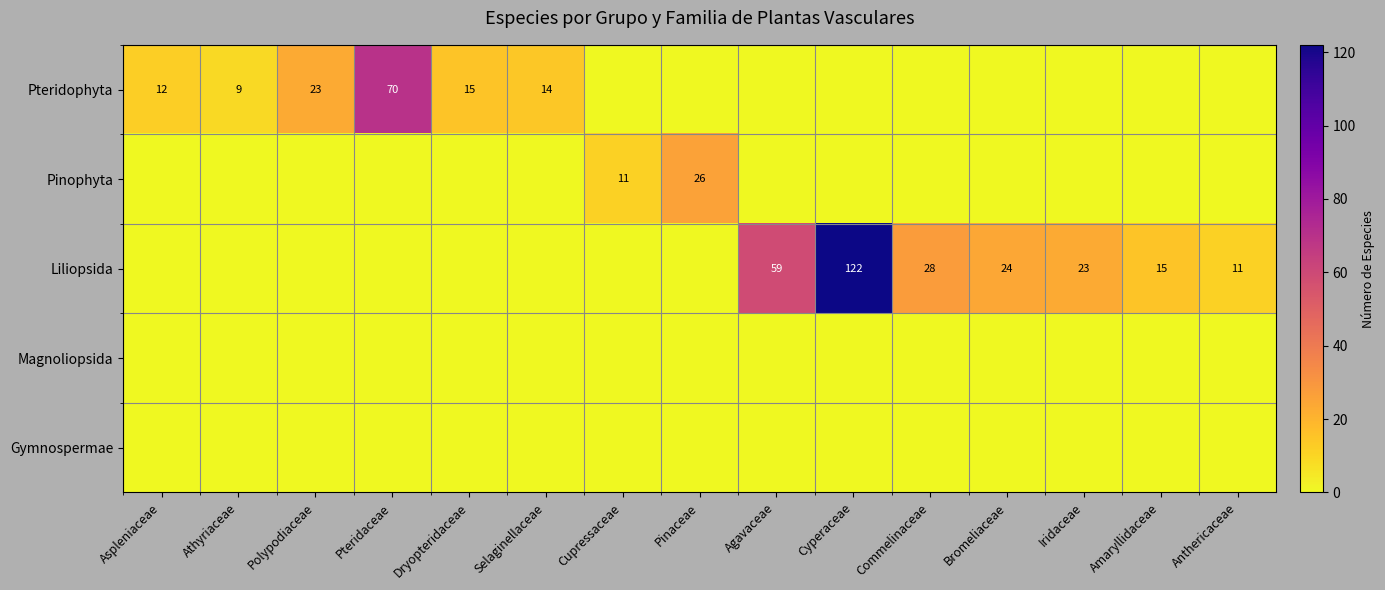

What is the total value across all series at Selaginellaceae?

14